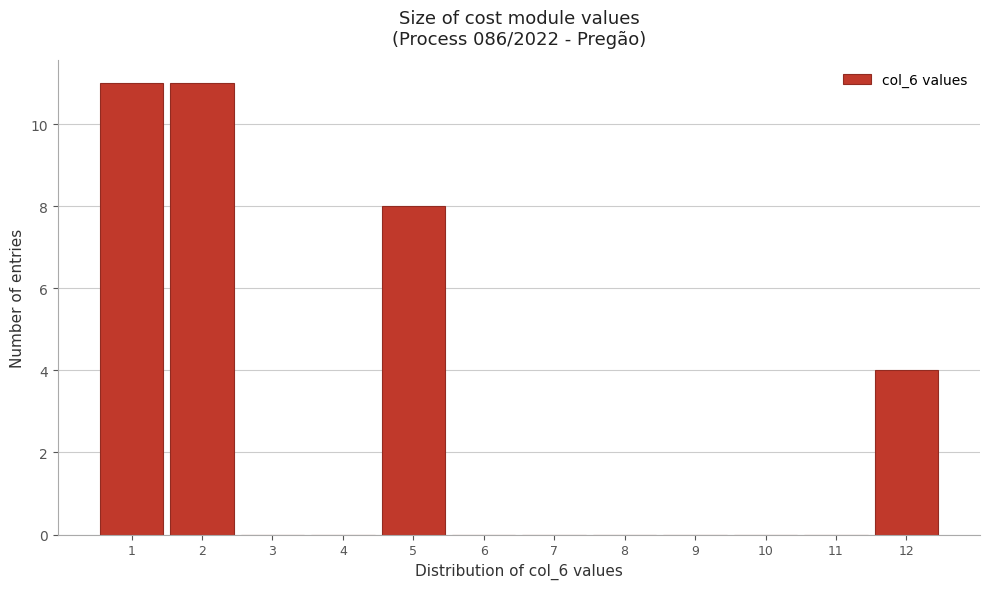

Reading left to right, transcribe this chart: for each bar, give the range it covers on the x-axis and its height. The values are not printed on the chart, so give them approximately, as read against the axis.

0.5 to 1.5: 11
1.5 to 2.5: 11
2.5 to 3.5: 0
3.5 to 4.5: 0
4.5 to 5.5: 8
5.5 to 6.5: 0
6.5 to 7.5: 0
7.5 to 8.5: 0
8.5 to 9.5: 0
9.5 to 10.5: 0
10.5 to 11.5: 0
11.5 to 12.5: 4